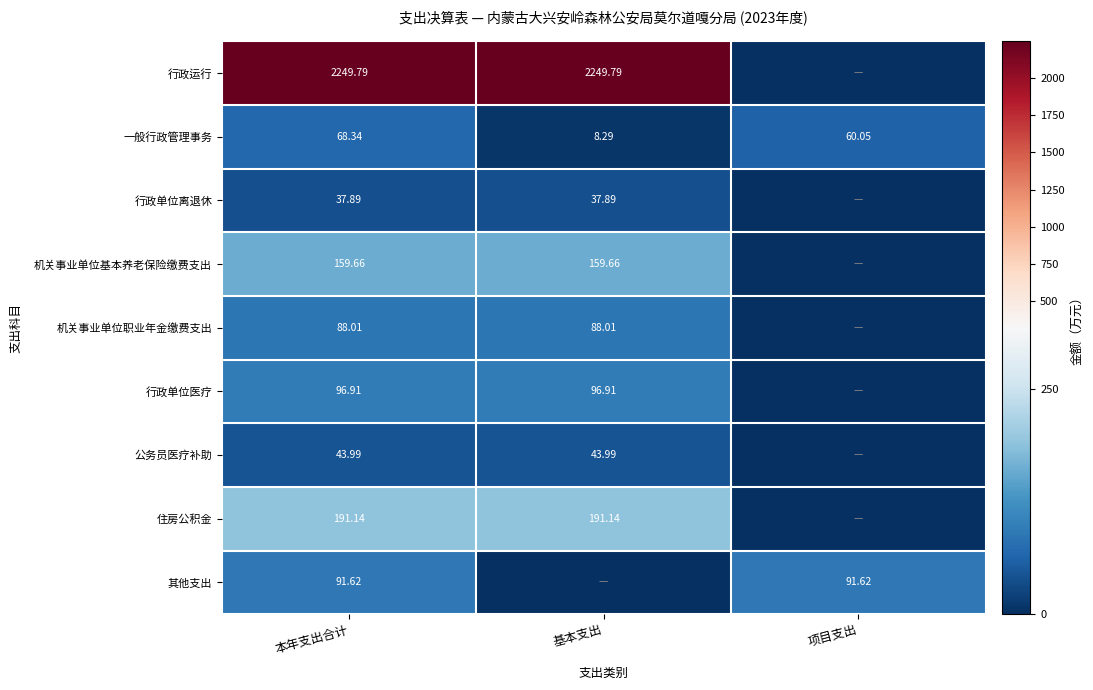

Which has a higher value, 本年支出合计 or 基本支出?

本年支出合计